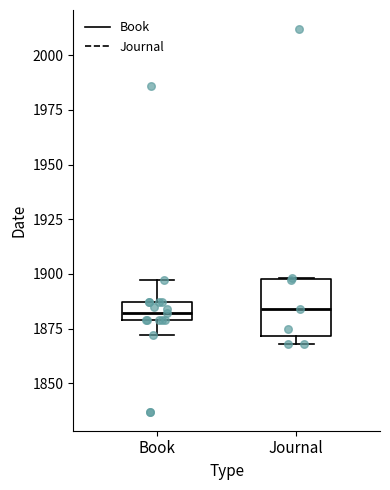

Where is the upper edge of the box for Journal on the y-axis? The values are not printed on the chart, so give them approximately, as read against the axis.

1900